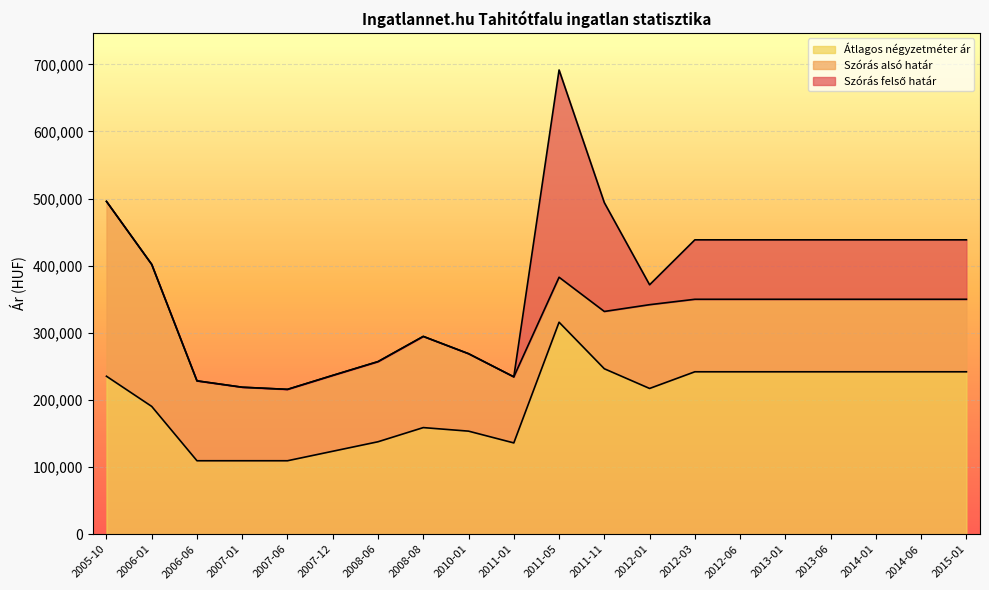

In Szórás felső határ, how many points are higher than both neighbors (excluding endpoints)?

2